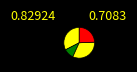

How many slices are in this pie chart?

4